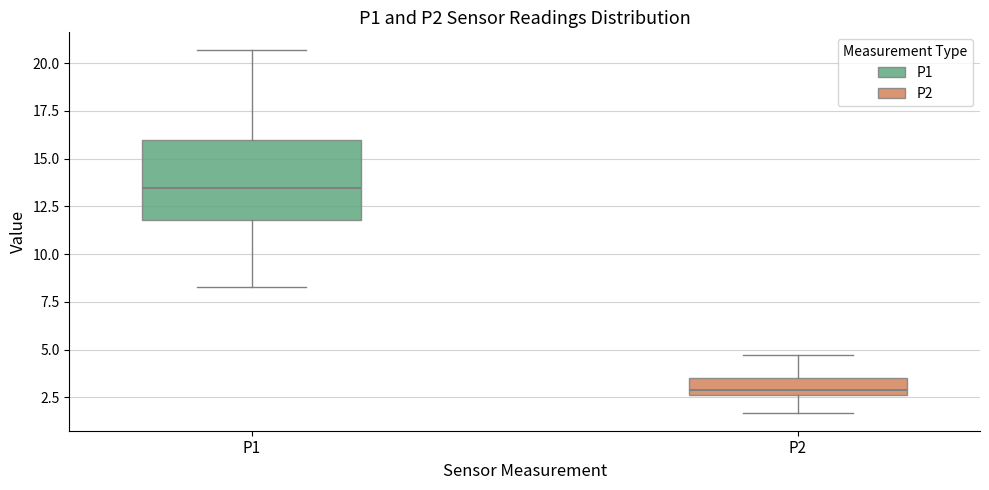

Reading left to right, read every box against the y-axis: the position of its median line, the range the box covers, and the ends of its whiskers. The values are not printed on the chart, so give them approximately, as read against the axis.

P1: median 13.5, box 12.0 to 16.0, whiskers 8.5 to 20.5
P2: median 3.0, box 2.5 to 3.5, whiskers 1.5 to 4.5